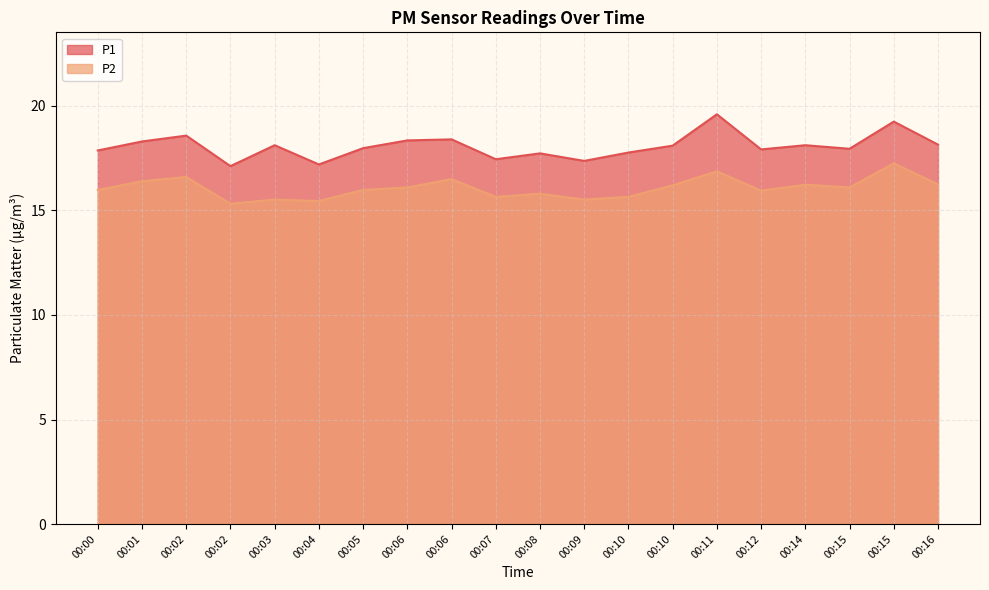

Where does the P2 series first go above 16?

00:01